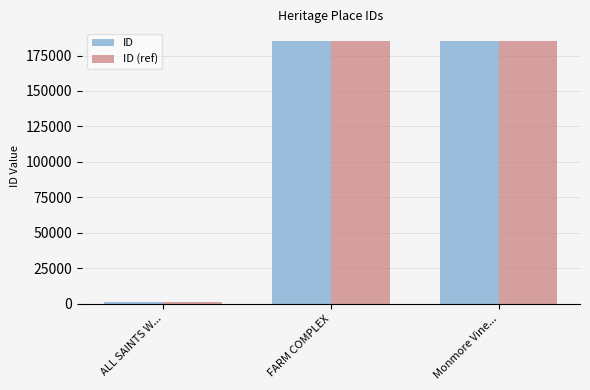

What are all the series names shown in the legend?

ID, ID (ref)